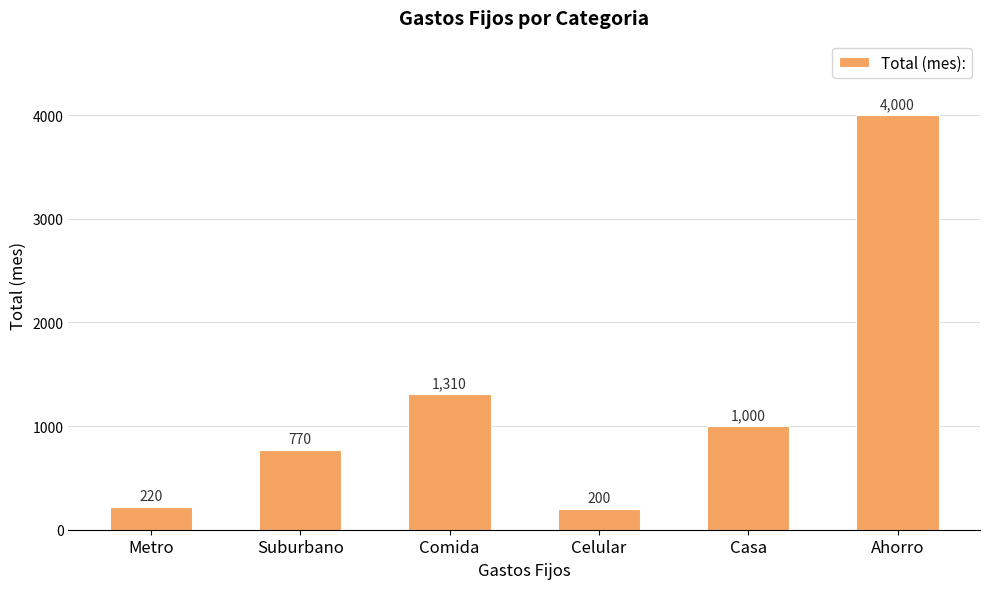

Reading left to right, extract all data points from this chart.

220	770	1310	200	1000	4000